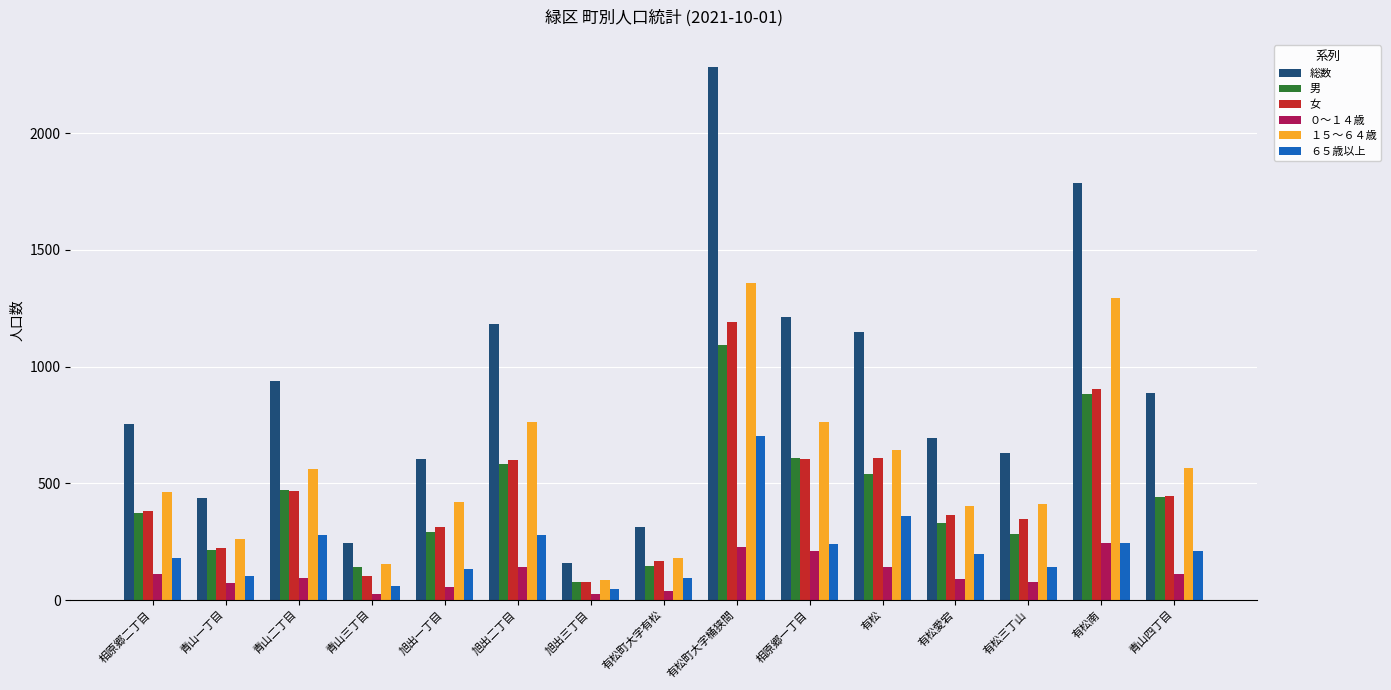

Rank the series by their maximum value, from lowest to highest.

０～１４歳, ６５歳以上, 男, 女, １５～６４歳, 総数